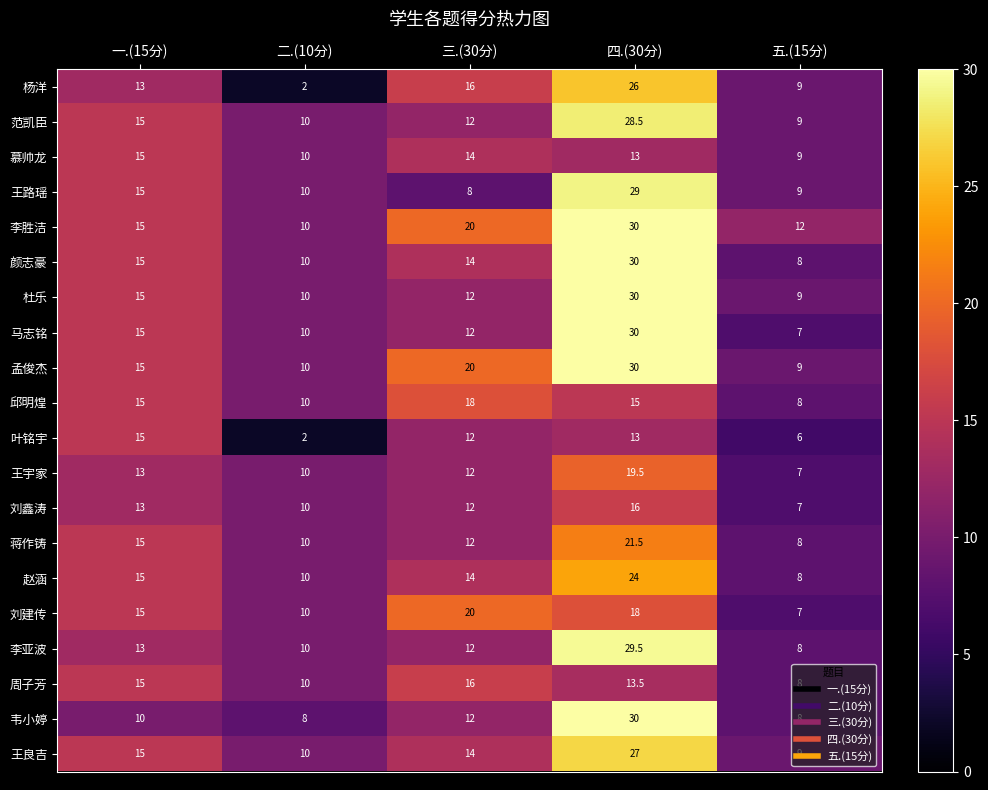

Which series has the largest total across all categories?

李胜洁